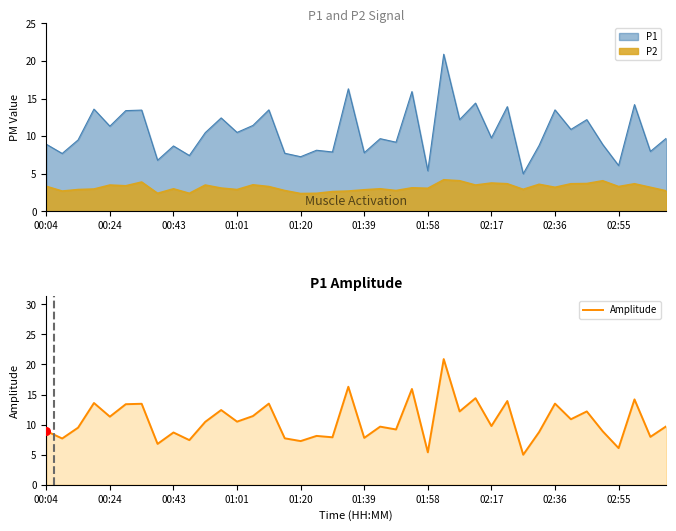

What is the minimum value for Amplitude?

5.0